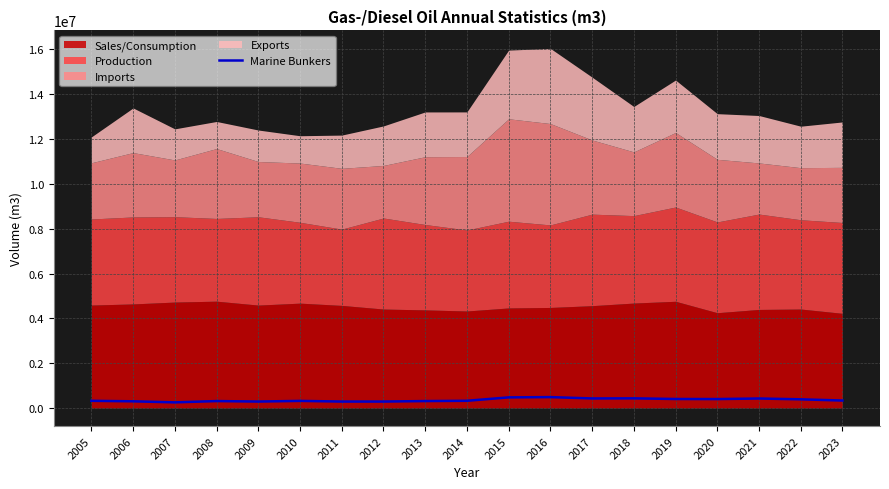

The value at 2006 is 301913. True or false?

True